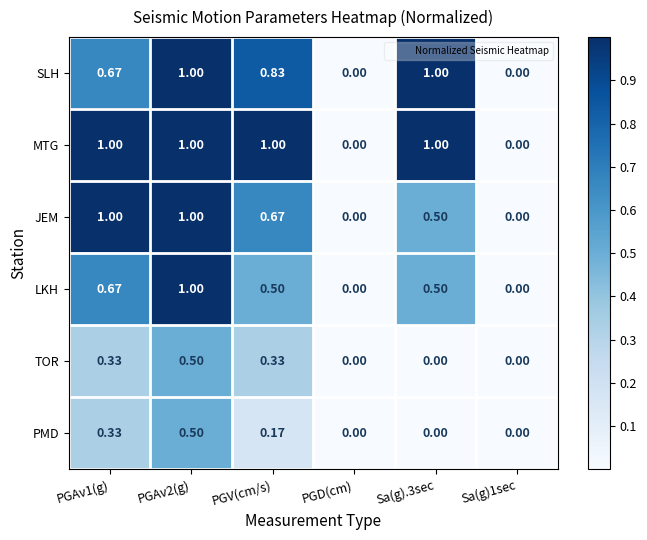

Which series has the largest total across all categories?

MTG